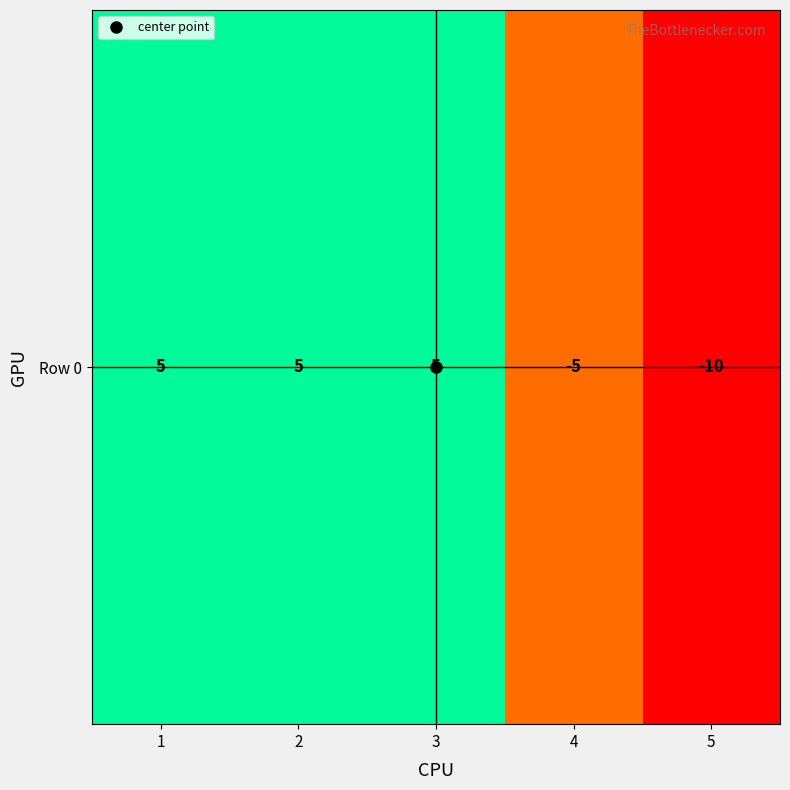

Rank the categories by value from lowest to highest.

5, 4, 1, 2, 3